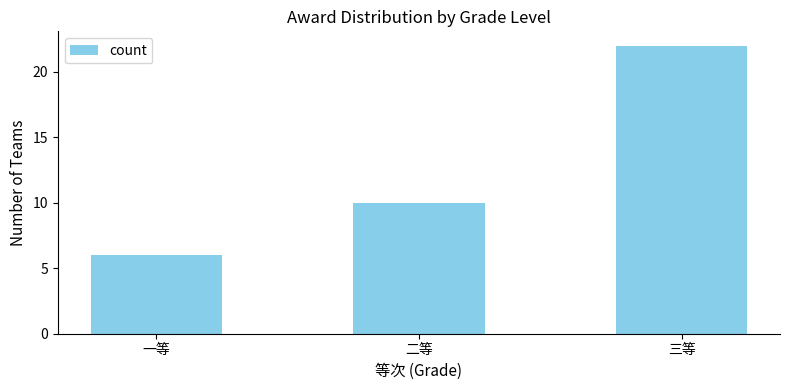

What is the approximate value at 三等?

22